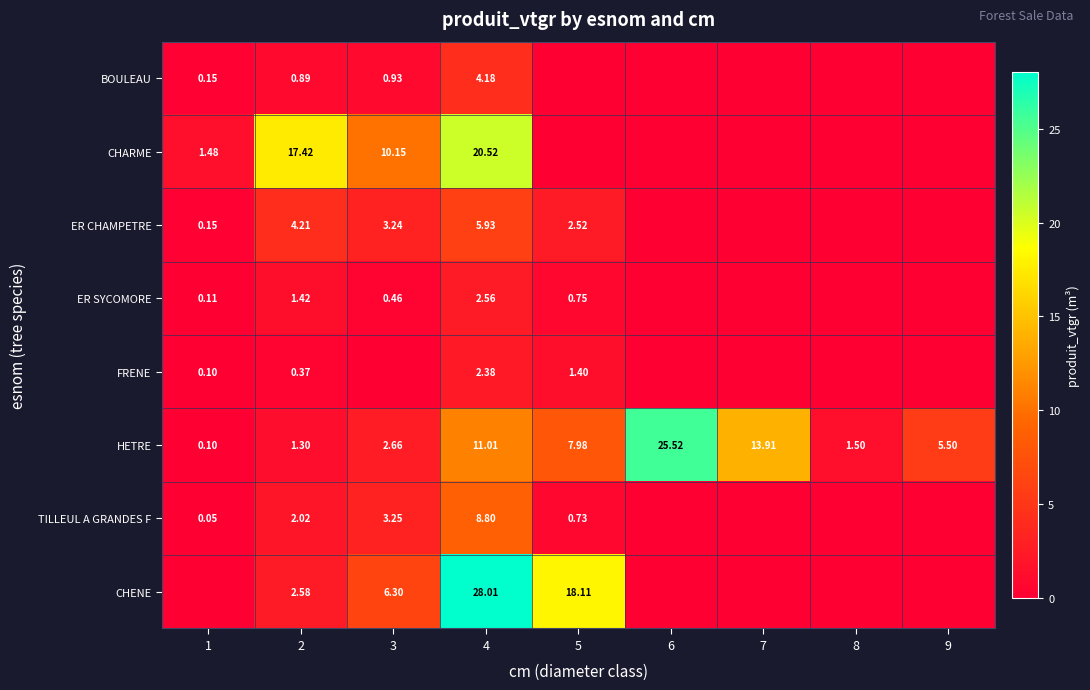

At which category does the chart reach its minimum across all series?

5